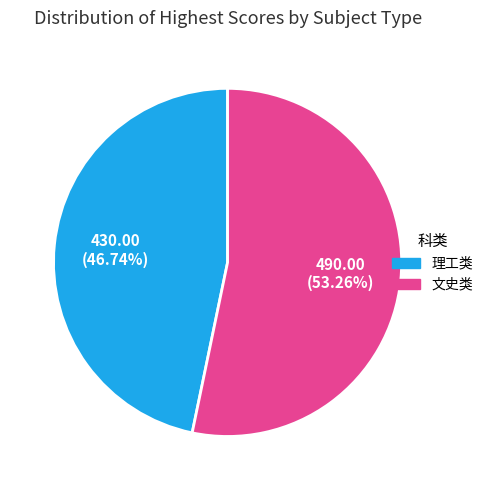

To the nearest percent, what is the difference between the largest and smallest slice percentages?

7%